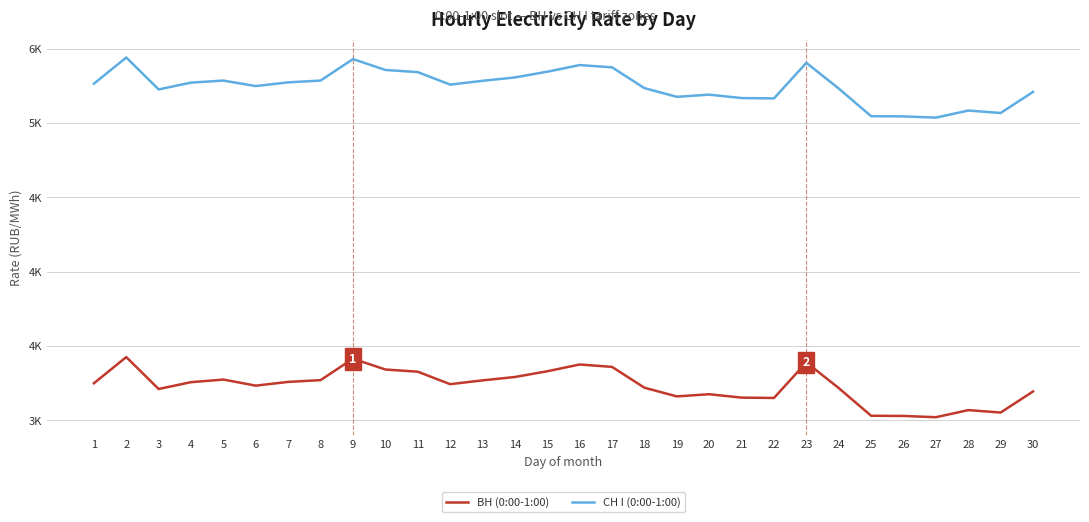

What are all the series names shown in the legend?

ВН (0:00-1:00), СН I (0:00-1:00)